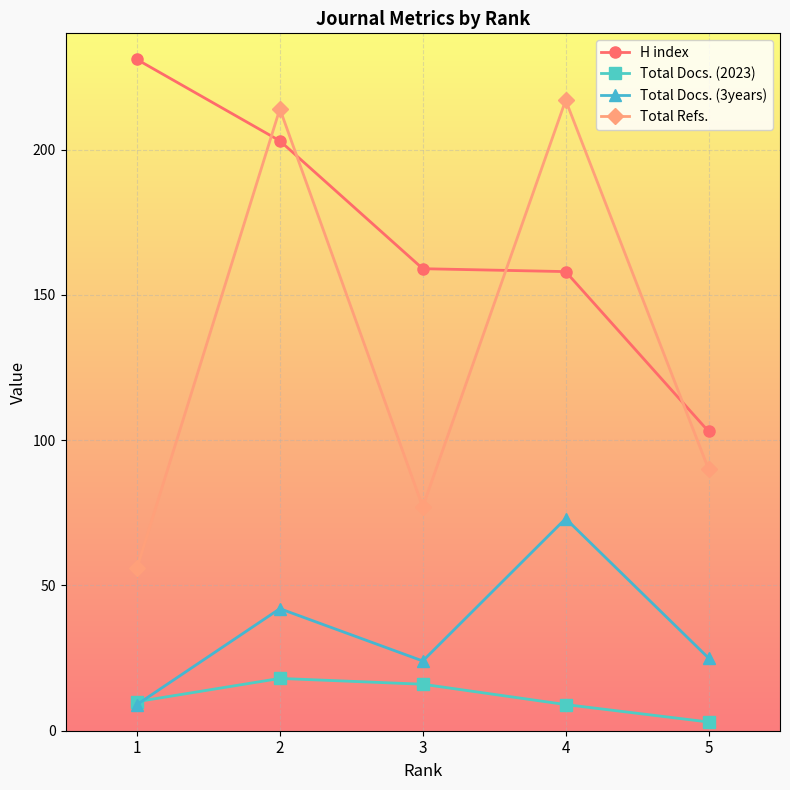

What is the value of the Total Docs. (2023) point at the 1st from the left?

10